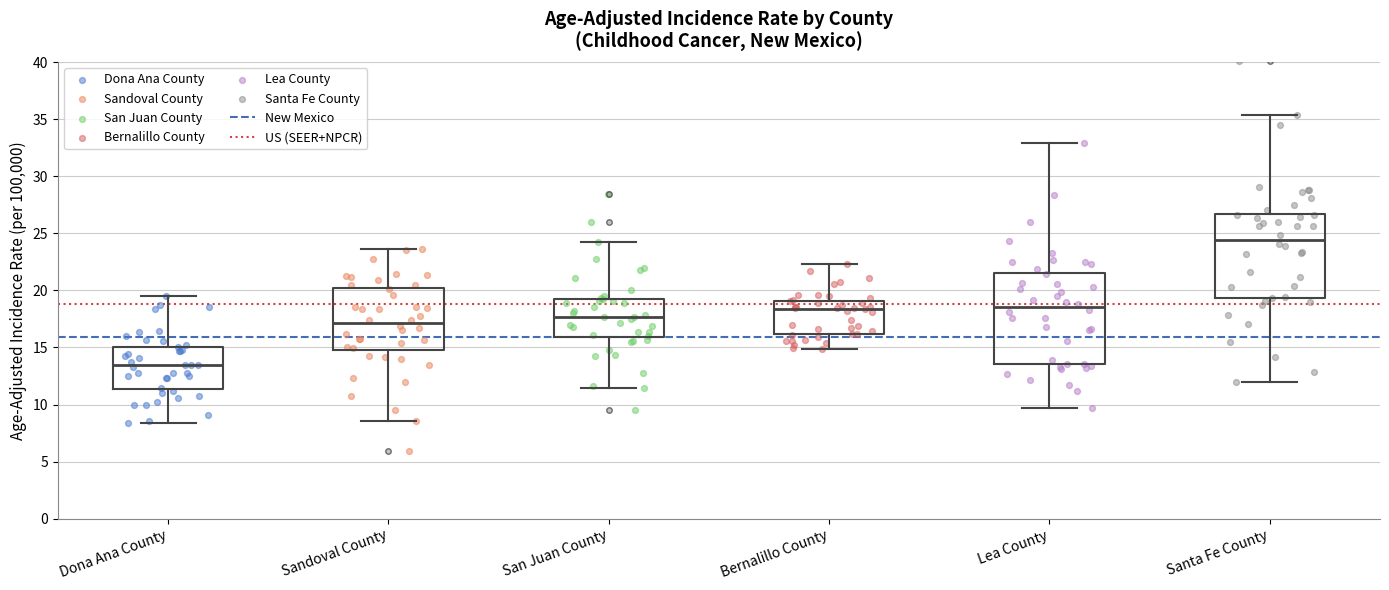

Reading left to right, transcribe this box plot: for each box, give where its median line is, the range the box spans, and where its two whiskers end, as read against the y-axis. The values are not printed on the chart, so give them approximately, as read against the axis.

Dona Ana County: median 13.5, box 11.5 to 15.0, whiskers 8.5 to 19.5
Sandoval County: median 17.0, box 15.0 to 20.0, whiskers 8.5 to 23.5
San Juan County: median 17.5, box 16.0 to 19.5, whiskers 11.5 to 24.0
Bernalillo County: median 18.5, box 16.0 to 19.0, whiskers 15.0 to 22.5
Lea County: median 18.5, box 13.5 to 21.5, whiskers 9.5 to 33.0
Santa Fe County: median 24.5, box 19.5 to 26.5, whiskers 12.0 to 35.5